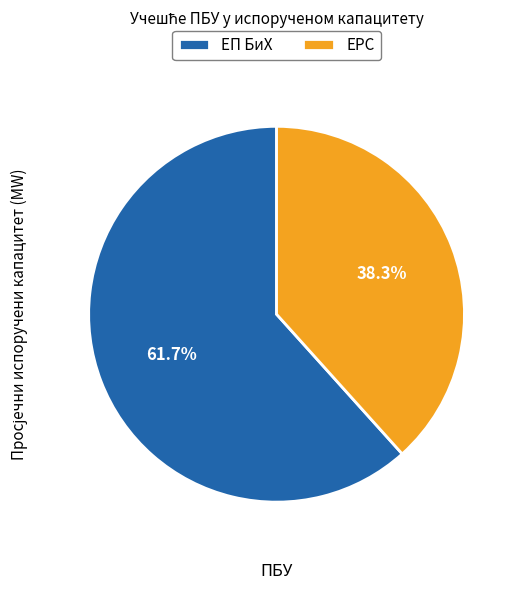

Does ЕП БиХ represent more than half of the total?

Yes